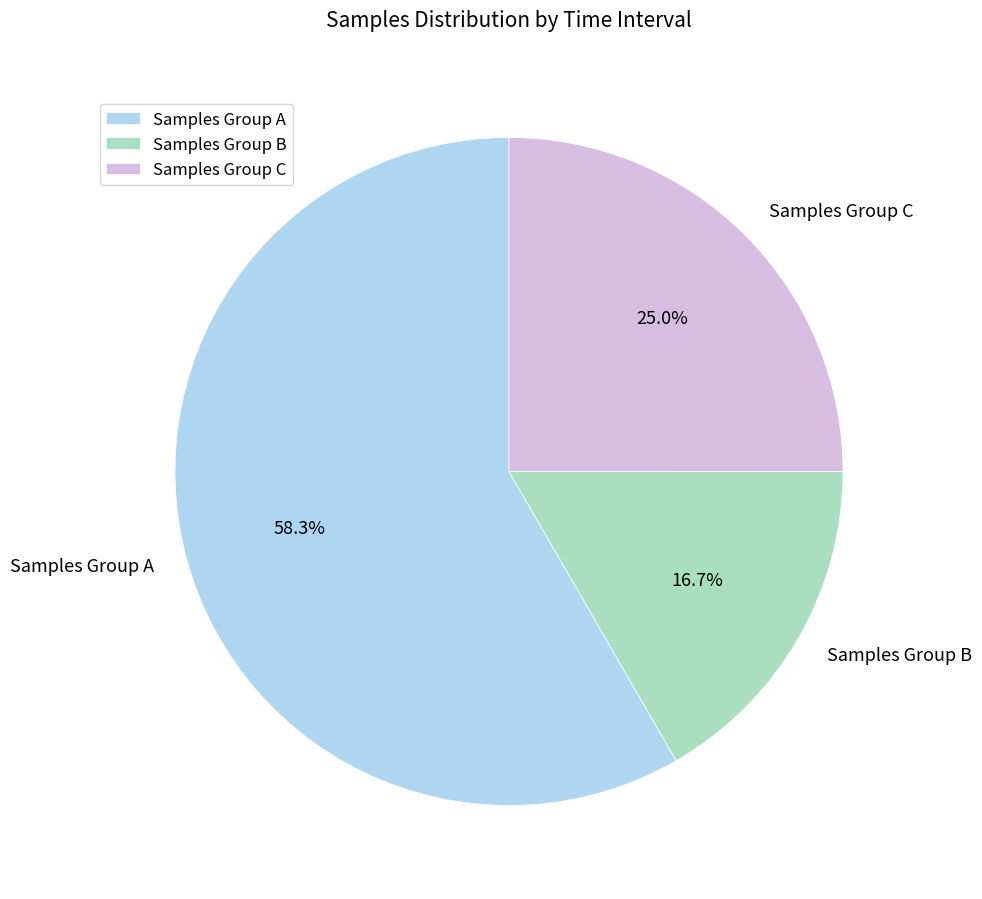

Does any single category account for the majority?

Yes